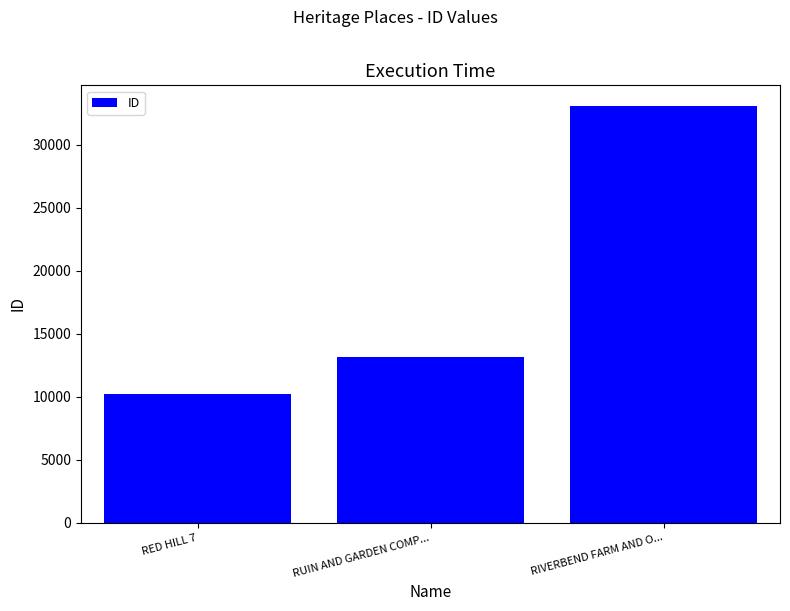

The value at RED HILL 7 is 10221. True or false?

True